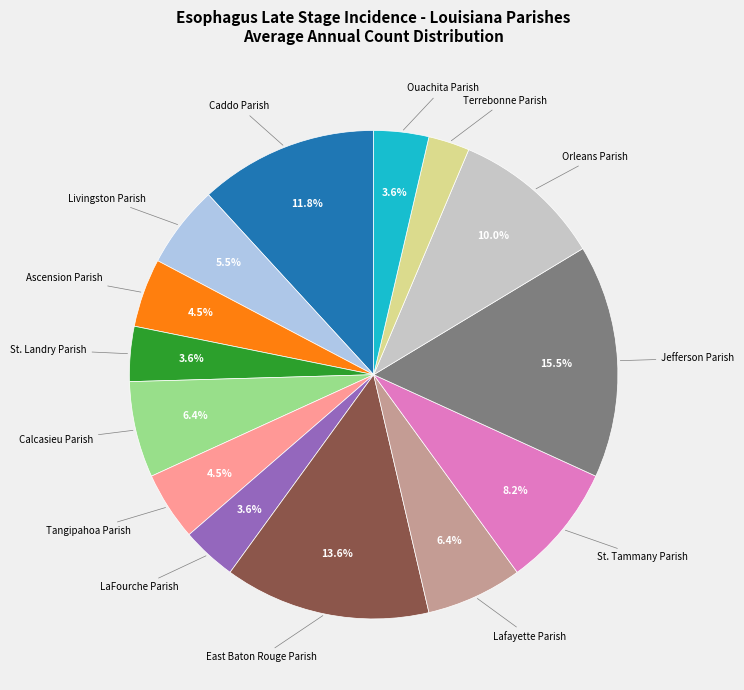

Count the number of slices in the pie.

14